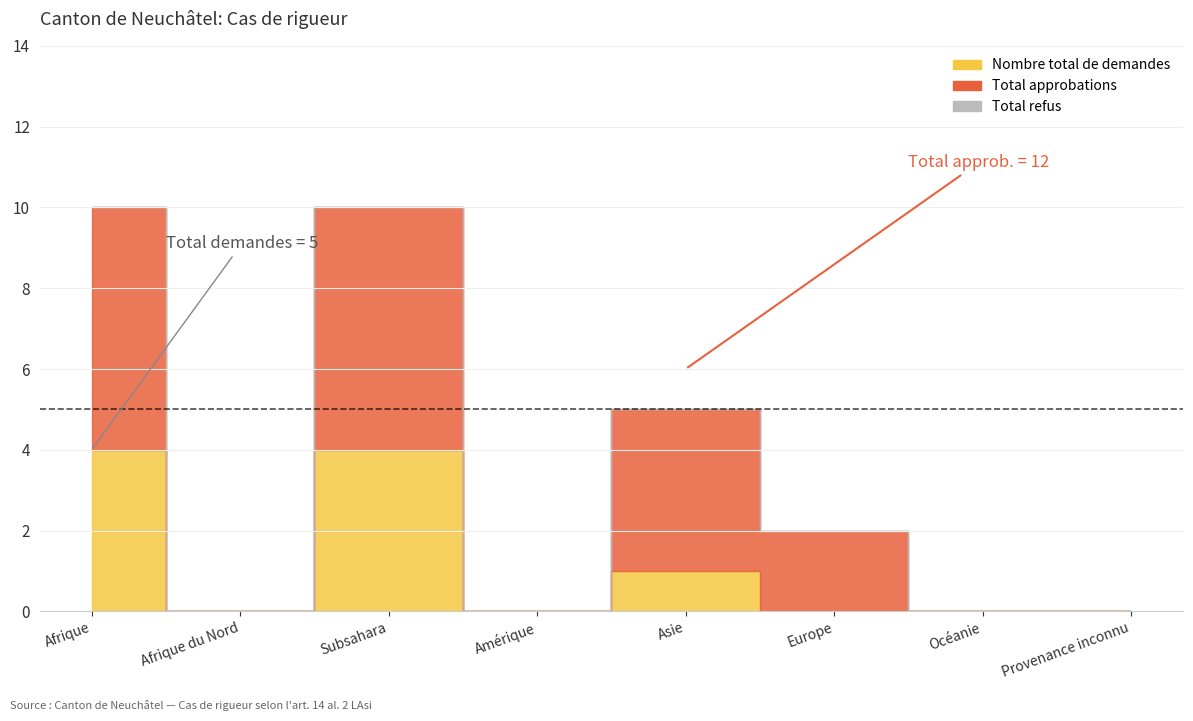

Which series has the largest total across all categories?

Total approbations